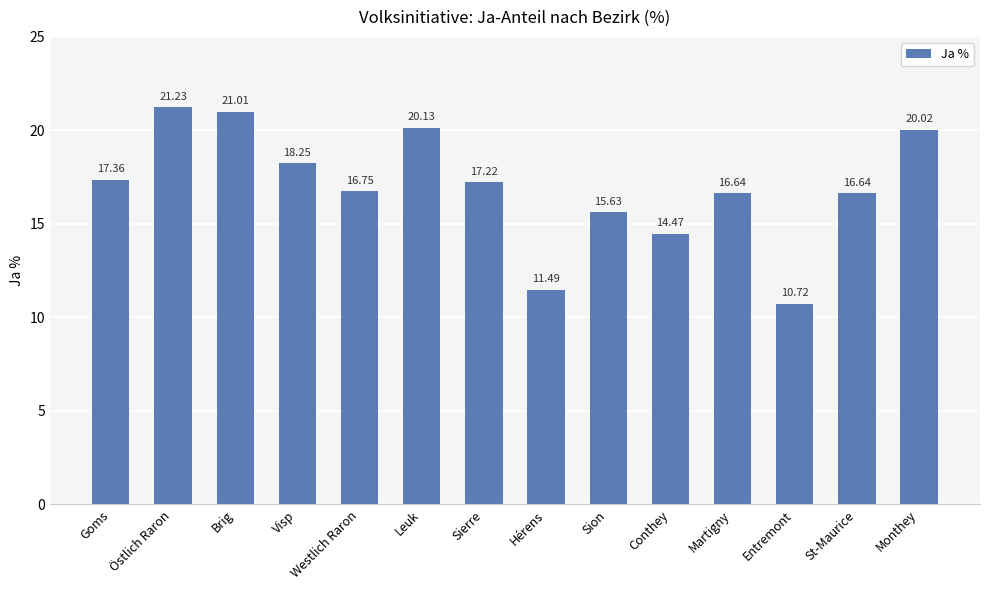

How many series are shown in this chart?

1